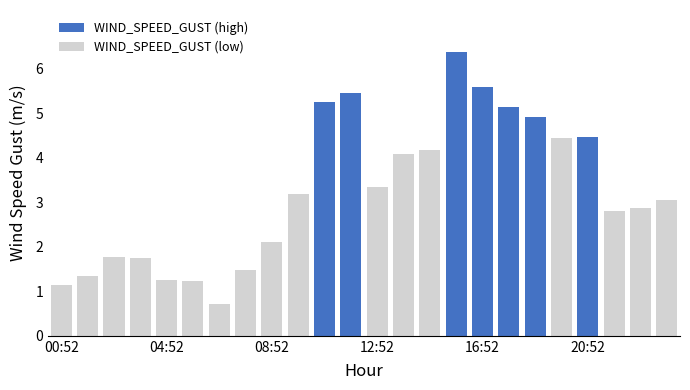

How many data points does each series have?

24